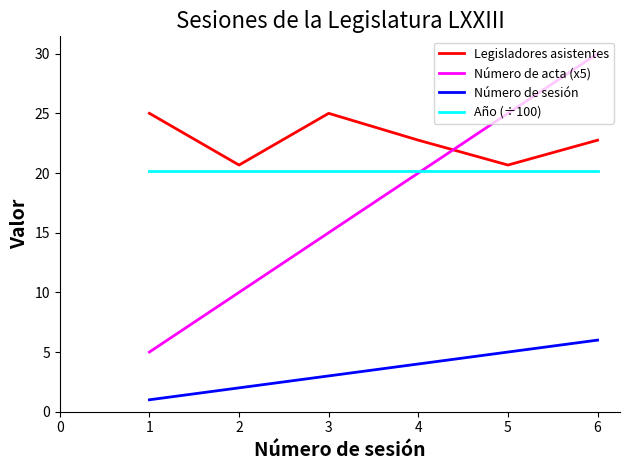

What is the maximum value for Número de acta (x5)?

30.0